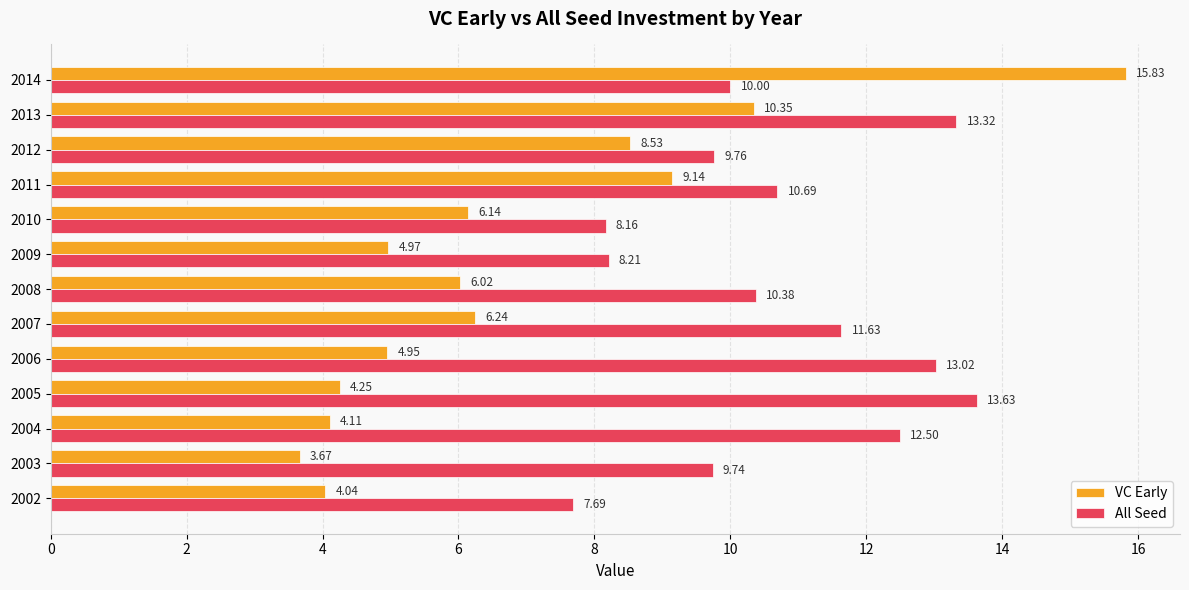

Which category has the highest value in the All Seed series?

2005